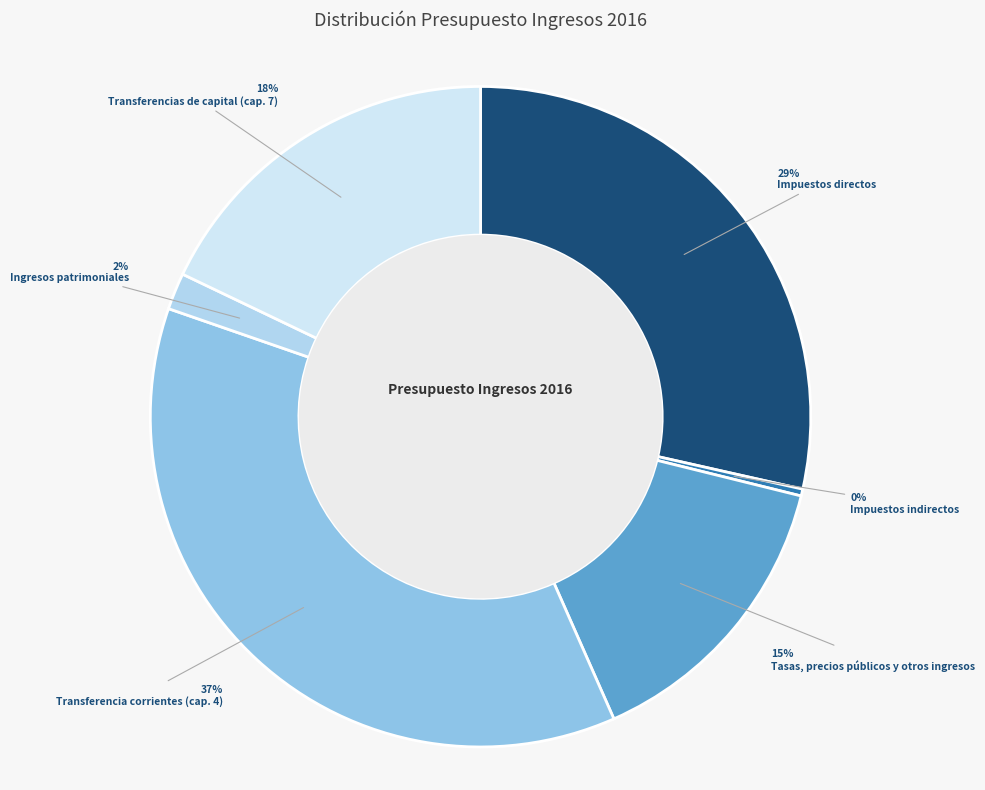

Which category has the biggest portion of the pie?

Transferencia corrientes (cap. 4)